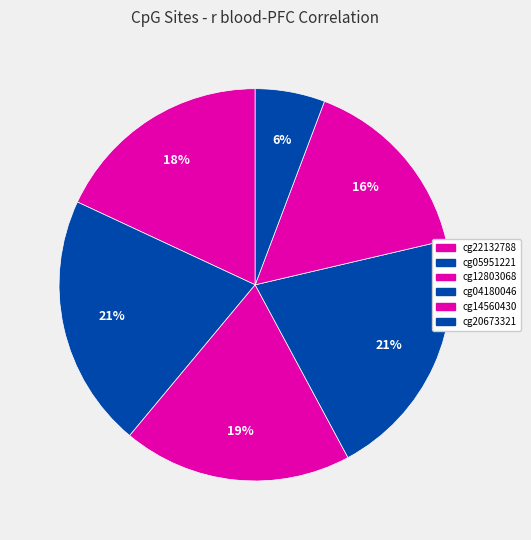

Combined, what portion of the pie is cg14560430 and cg20673321?

21.3%